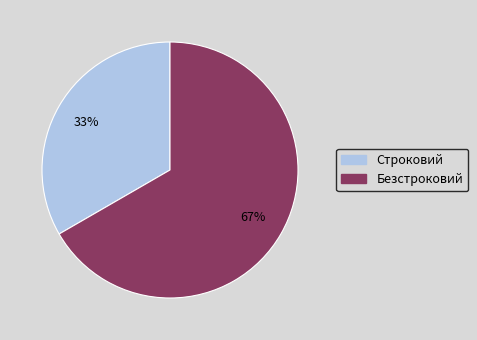

Between Безстроковий and Строковий, which is larger?

Безстроковий